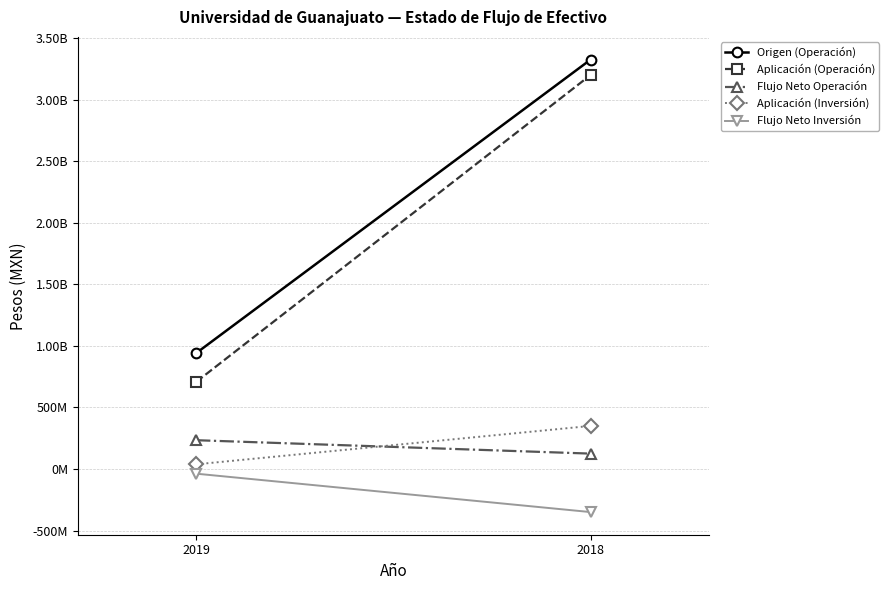

At which category is the sum across all series the highest?

2018